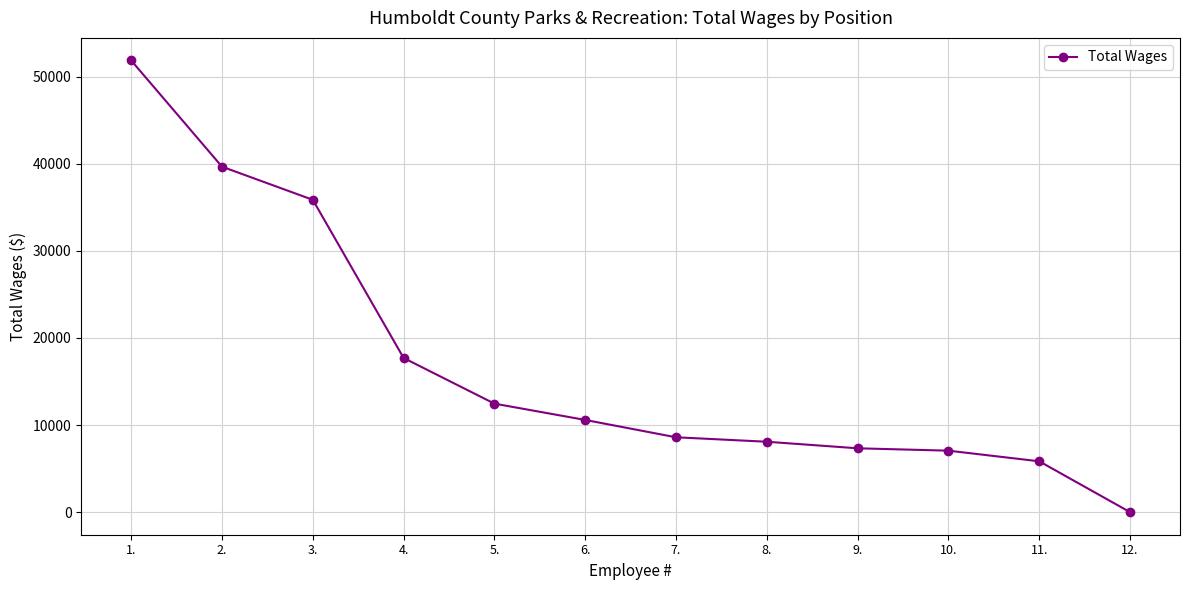

Reading left to right, transcribe all the data shown in this chart.

1.=51869	2.=39671	3.=35867	4.=17704	5.=12460	6.=10588	7.=8597	8.=8084	9.=7332	10.=7059	11.=5838	12.=0